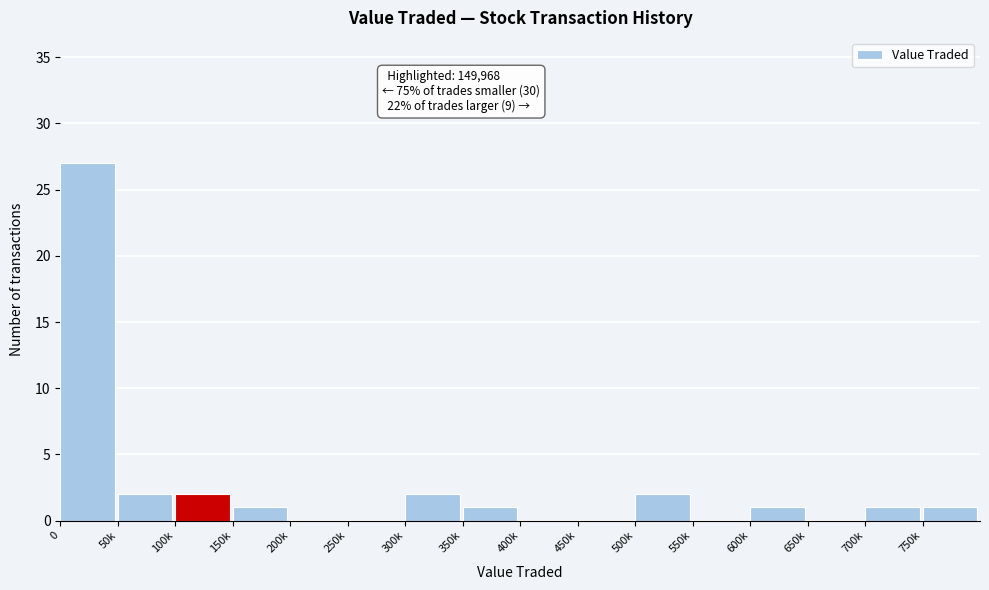

Reading left to right, extract all data points from this chart.

0=27	50k=2	100k=2	150k=1	200k=0	250k=0	300k=2	350k=1	400k=0	450k=0	500k=2	550k=0	600k=1	650k=0	700k=1	750k=1